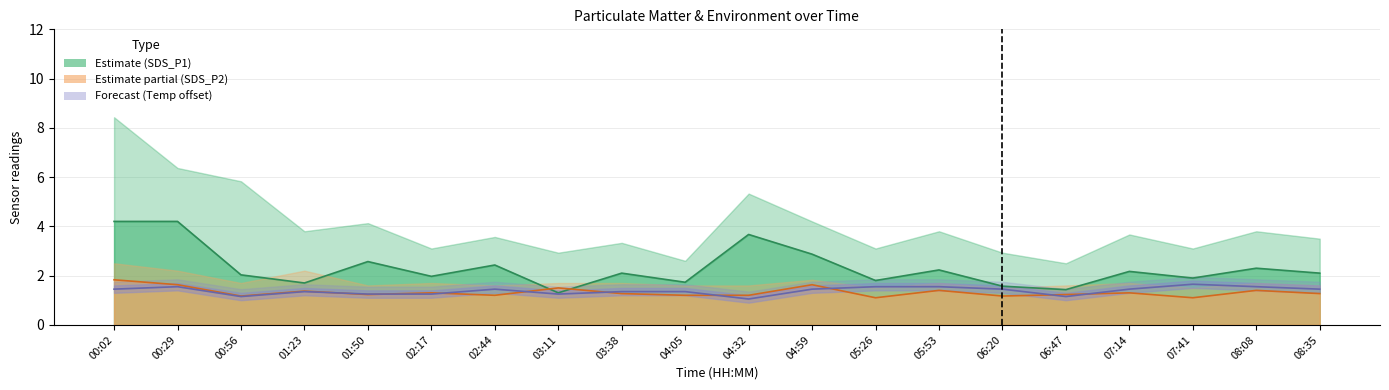

What is the label of the 4th point from the right?

07:14